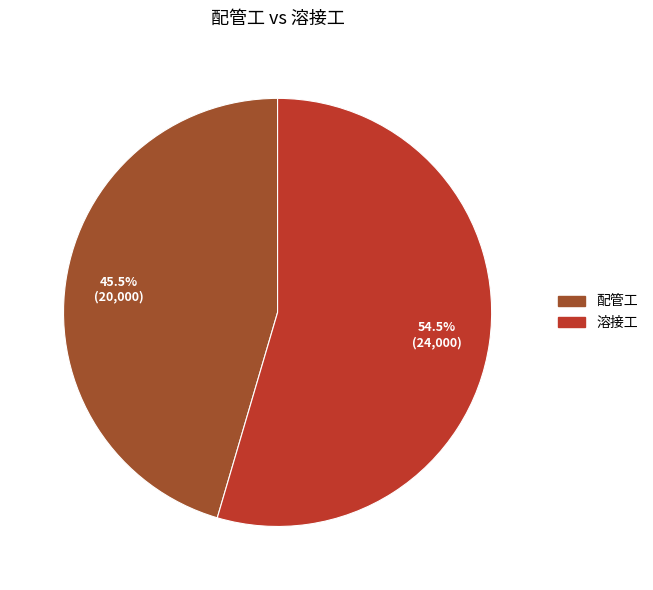

What is the total percentage of 溶接工 and 配管工?

100.0%